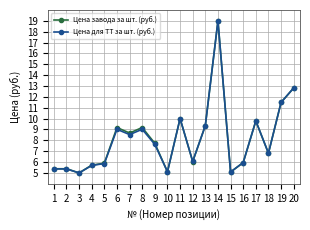

At which category does Цена для ТТ за шт. (руб.) reach its first local valley?

3